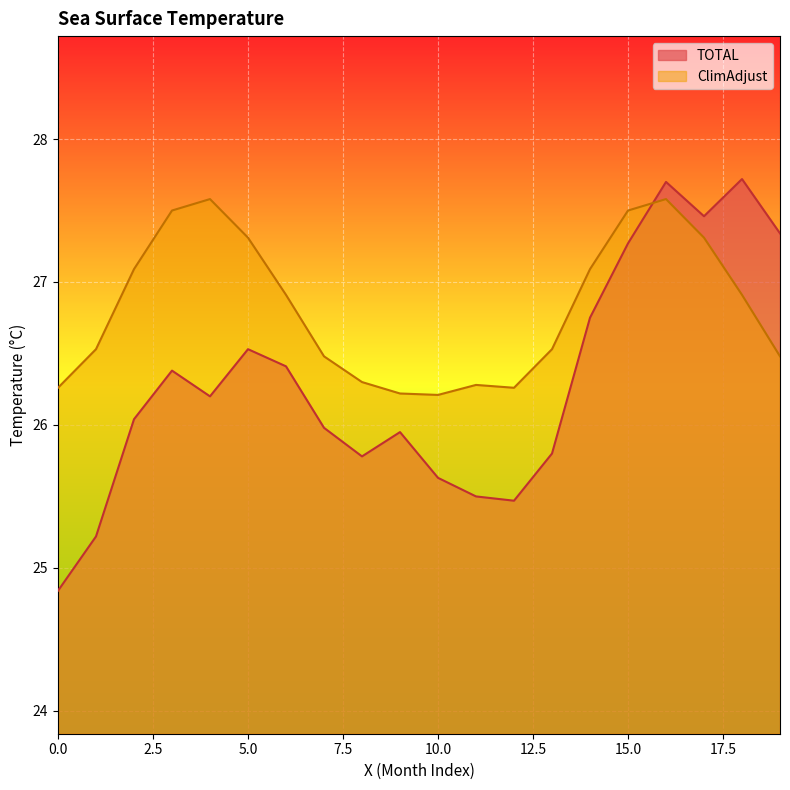

Which series has the largest total across all categories?

ClimAdjust